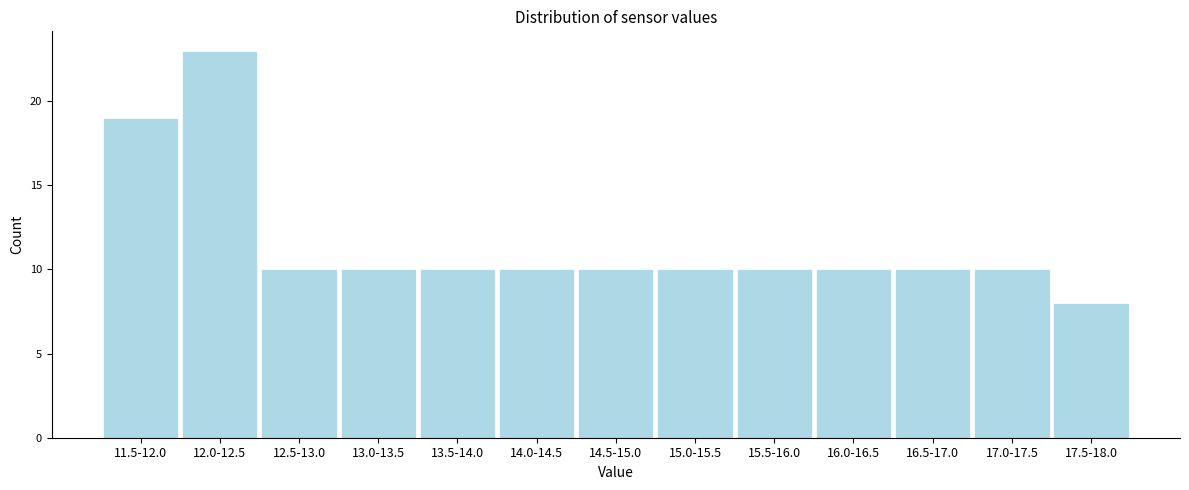

Reading left to right, transcribe all the data shown in this chart.

11.5-12.0=19	12.0-12.5=23	12.5-13.0=10	13.0-13.5=10	13.5-14.0=10	14.0-14.5=10	14.5-15.0=10	15.0-15.5=10	15.5-16.0=10	16.0-16.5=10	16.5-17.0=10	17.0-17.5=10	17.5-18.0=8